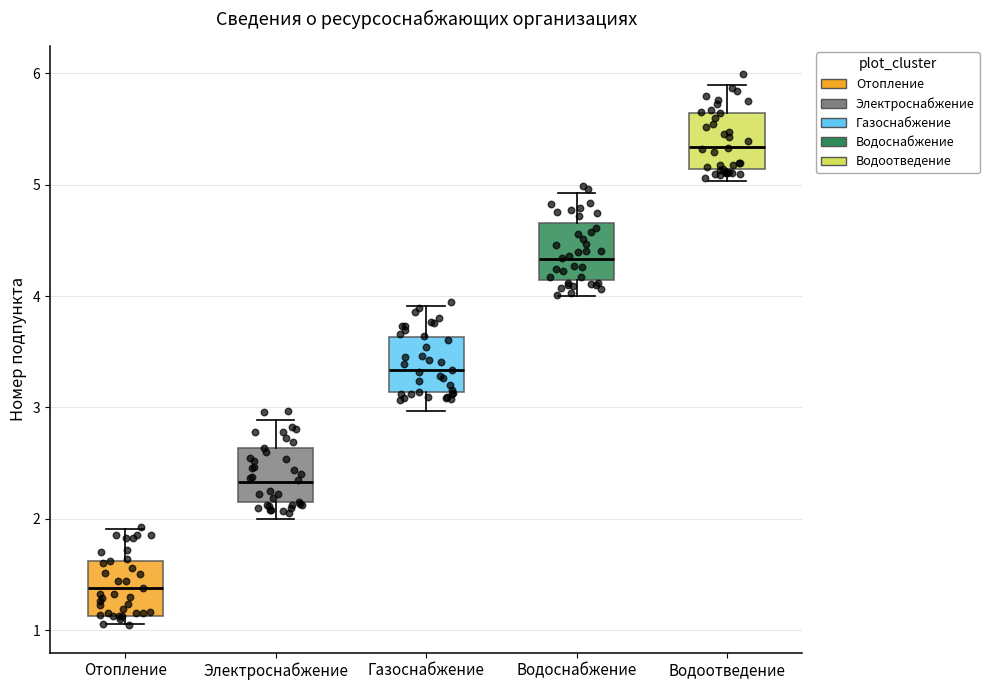

Which box's median line is the lowest?

Отопление